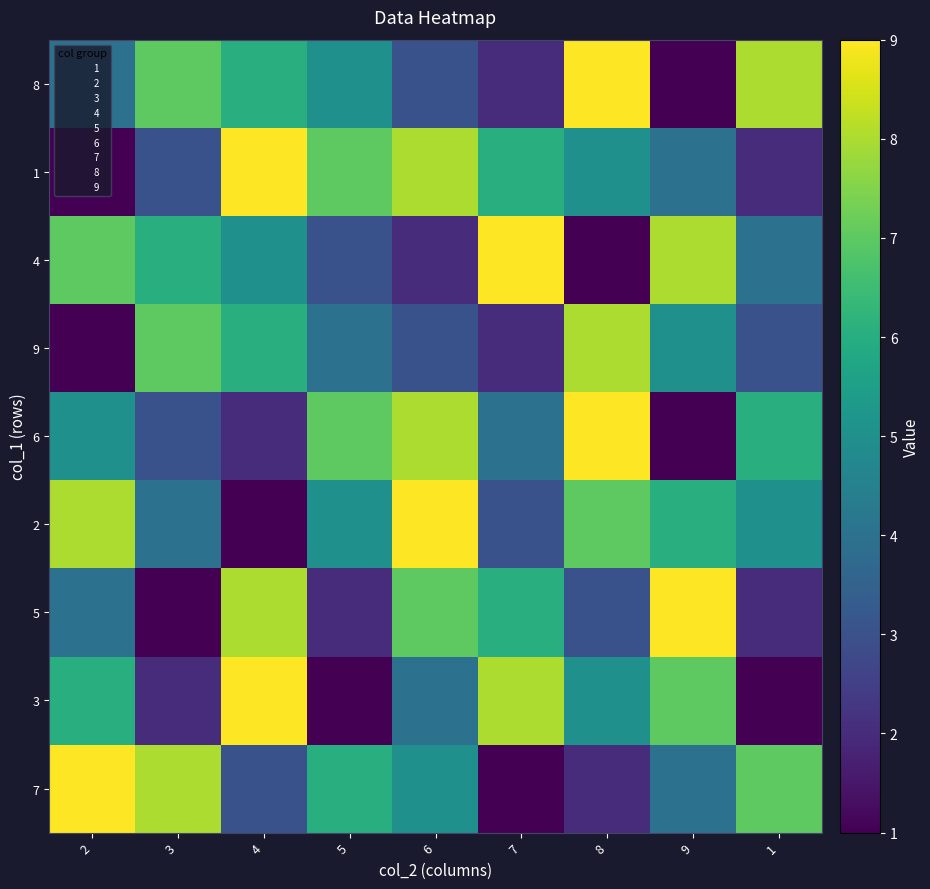

At which category is the sum across all series the highest?

4